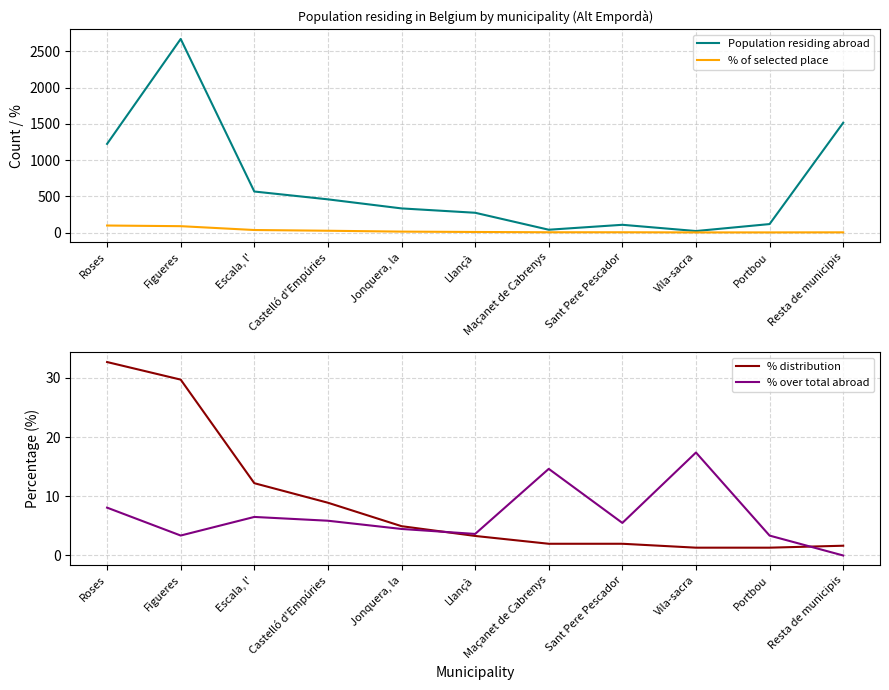

Between Figueres and Llançà, which is larger?

Figueres